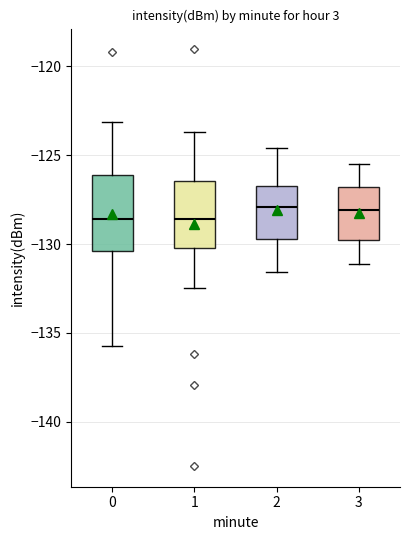

Reading left to right, read every box against the y-axis: the position of its median line, the range the box covers, and the ends of its whiskers. The values are not printed on the chart, so give them approximately, as read against the axis.

0: median -128.5, box -130.5 to -126.0, whiskers -135.5 to -123.0
1: median -128.5, box -130.0 to -126.5, whiskers -132.5 to -123.5
2: median -128.0, box -129.5 to -126.5, whiskers -131.5 to -124.5
3: median -128.0, box -130.0 to -127.0, whiskers -131.0 to -125.5